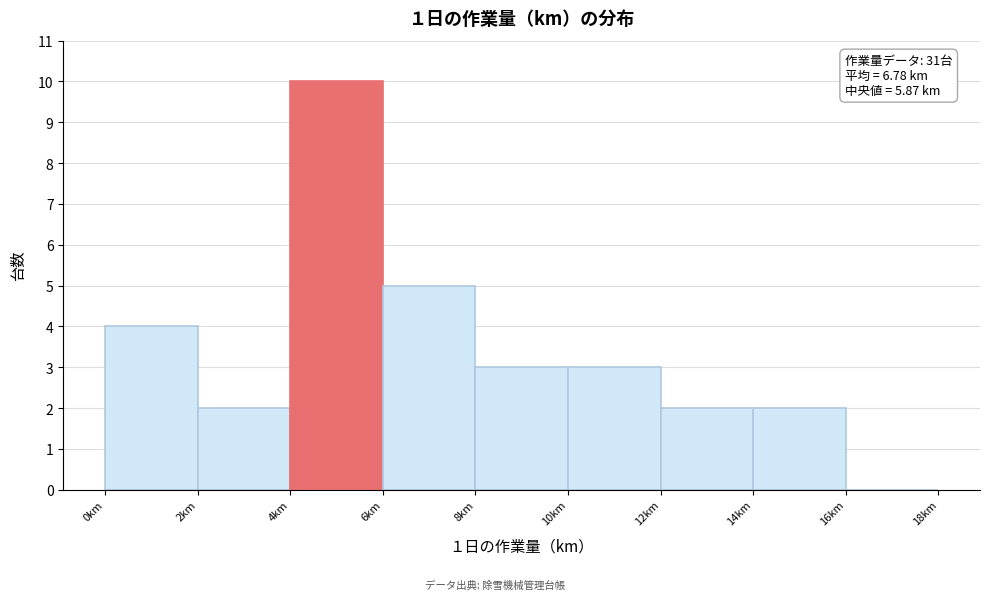

Over which range of the x-axis is the bar tallest?

4 to 6